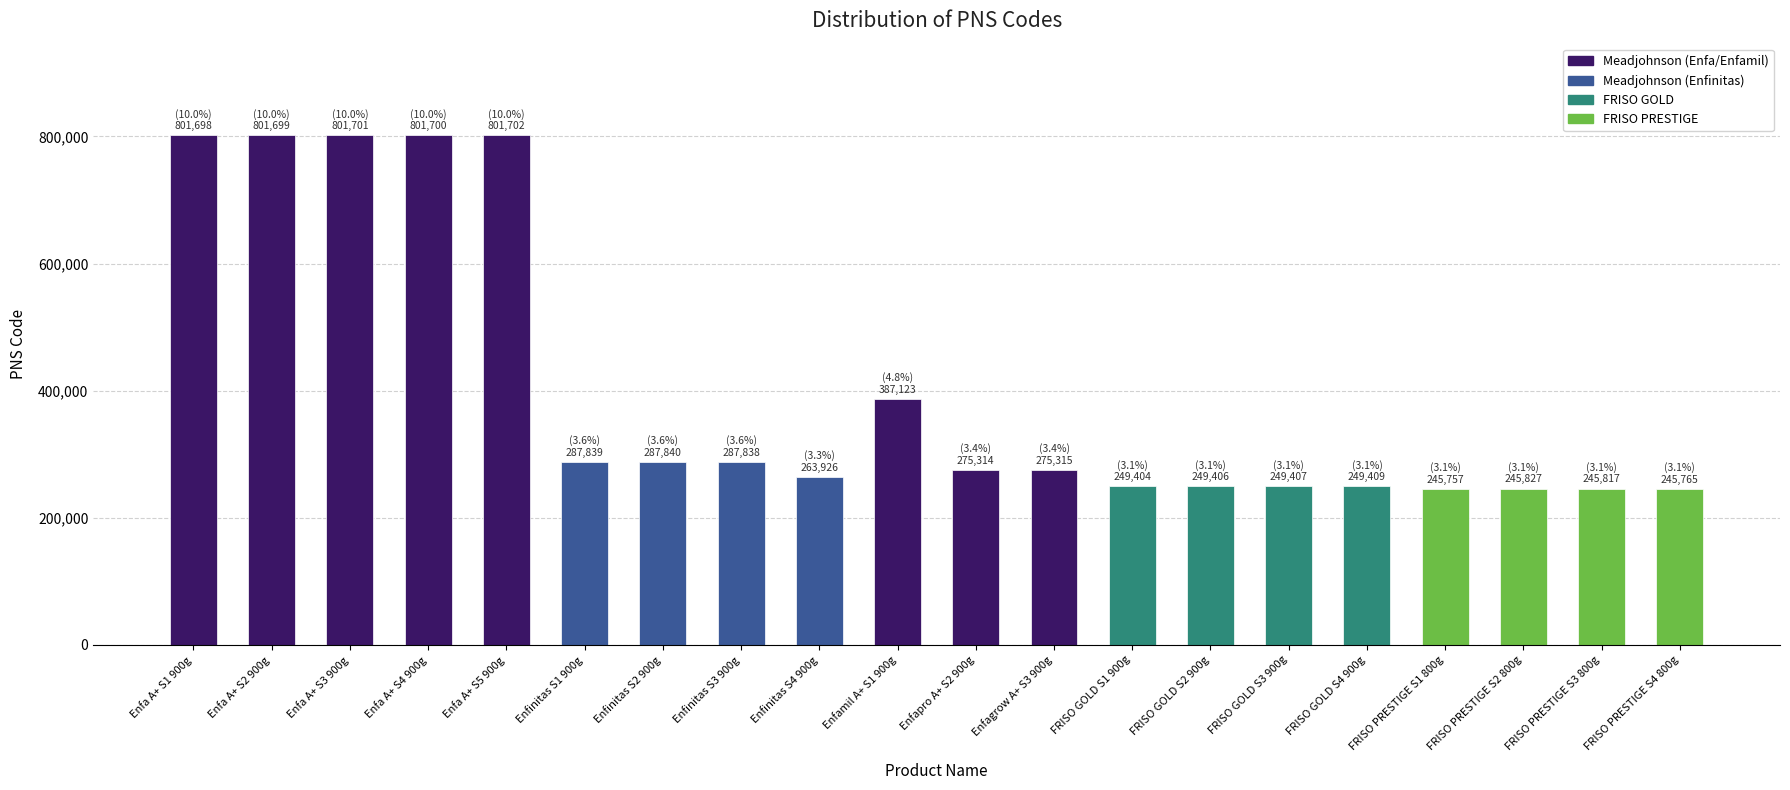

What is the sum of all values?

8054487